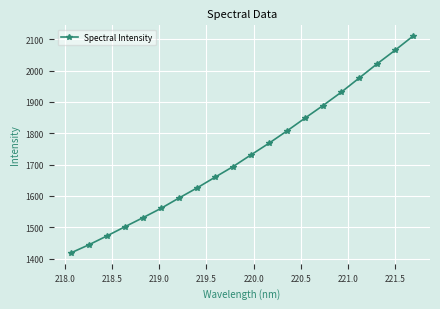

Reading right to left, extract all data points from this chart.

2109.7	2064.4	2020.9	1975.5	1930.1	1888.2	1848.0	1807.1	1767.9	1730.7	1693.1	1659.3	1625.1	1592.9	1559.9	1530.2	1501.2	1471.9	1443.7	1417.8